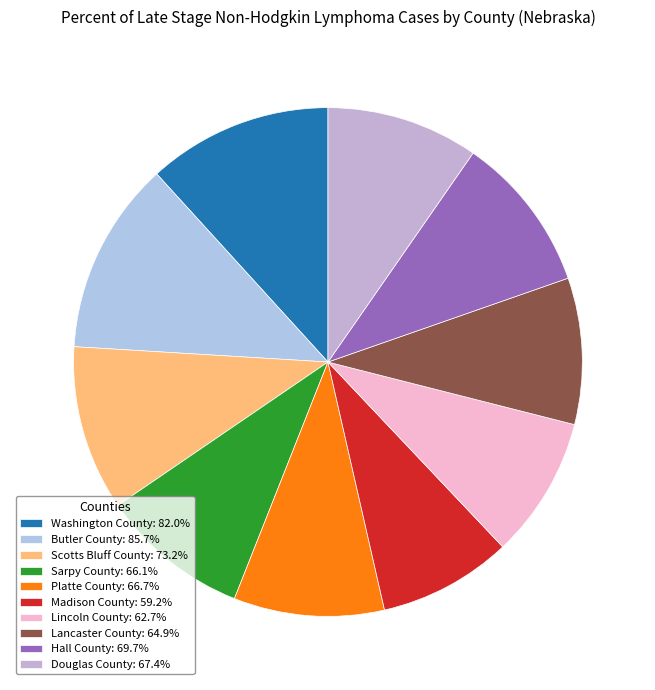

To the nearest percent, what is the difference between the Douglas County and Washington County slice percentages?

2%